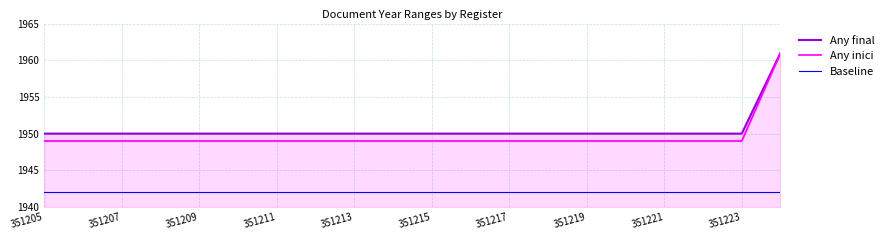

True or false: Baseline and Any inici cross at least once.

False